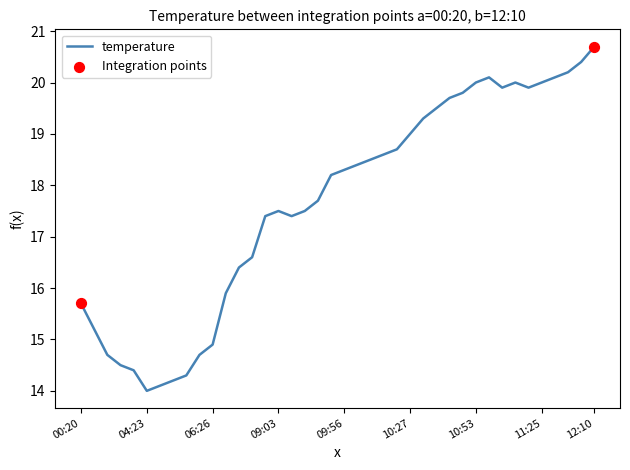

What is the greatest value displayed?

20.7